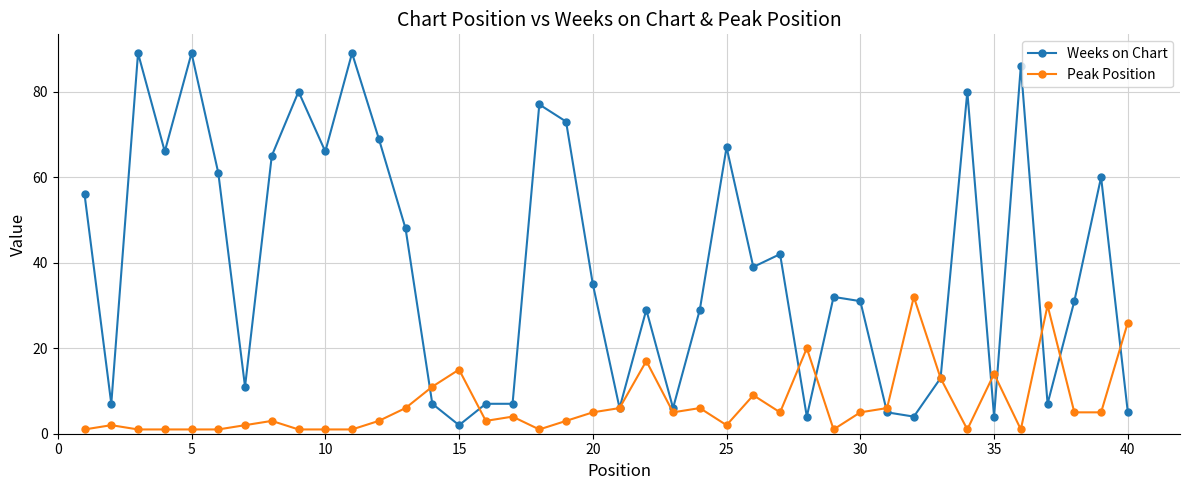

Which series has the widest spread of values?

Weeks on Chart